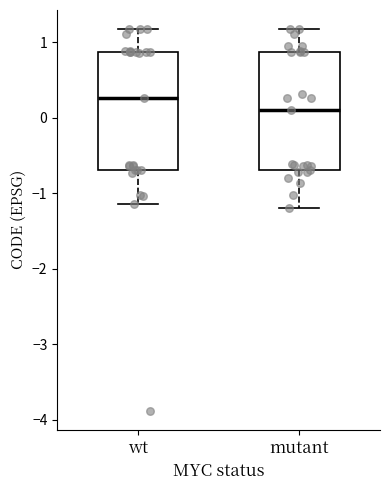

Where does the upper whisker of the box for mutant end on the y-axis? The values are not printed on the chart, so give them approximately, as read against the axis.

1.2